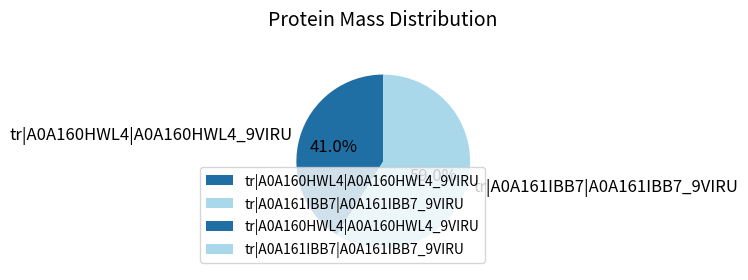

Which slice is the smallest?

tr|A0A160HWL4|A0A160HWL4_9VIRU